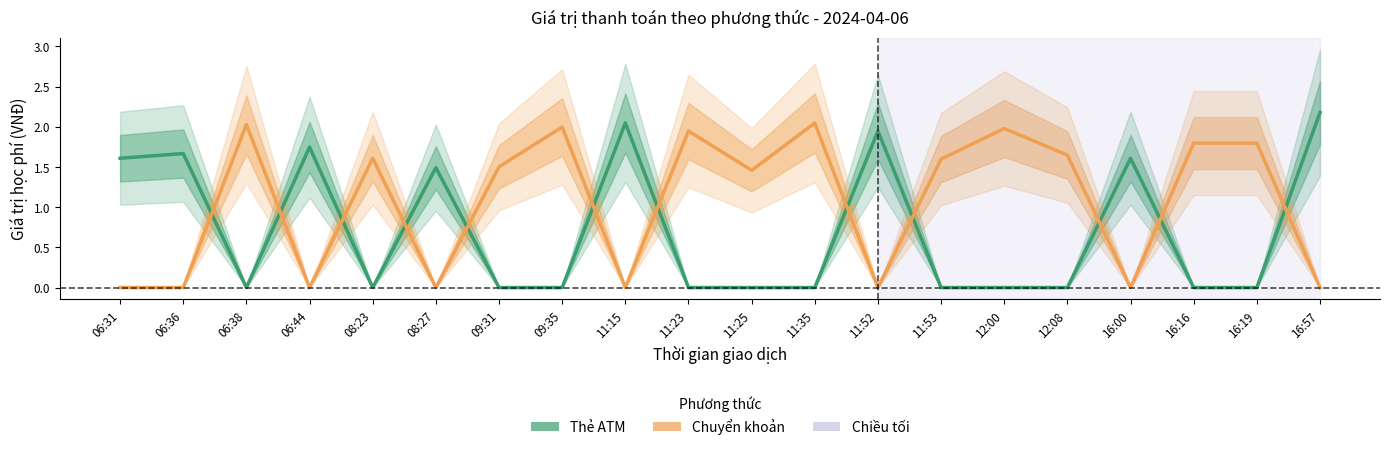

How many data points in Chuyển khoản are less than 1?

8